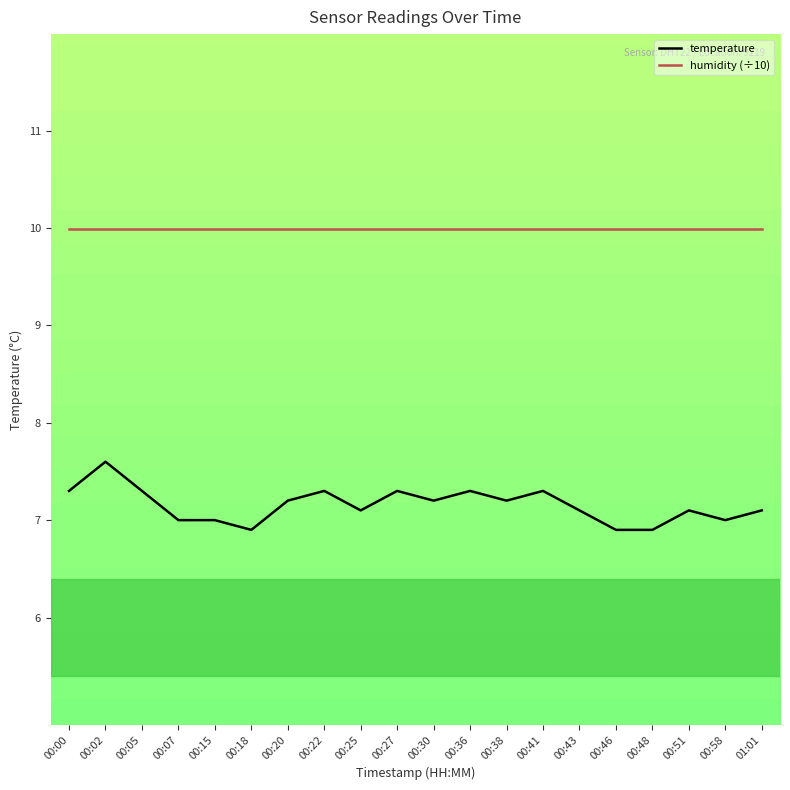

List the series in order of their overall mean, highest first.

humidity (÷10), temperature